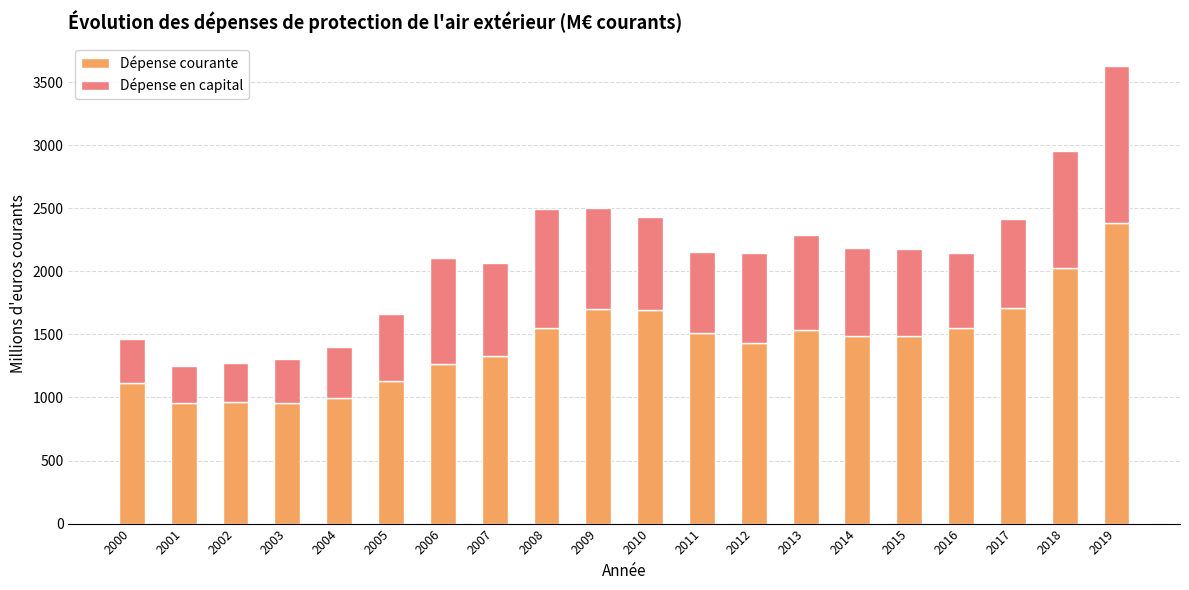

What is the value of the Dépense courante bar at the 16th from the left?

1486.8